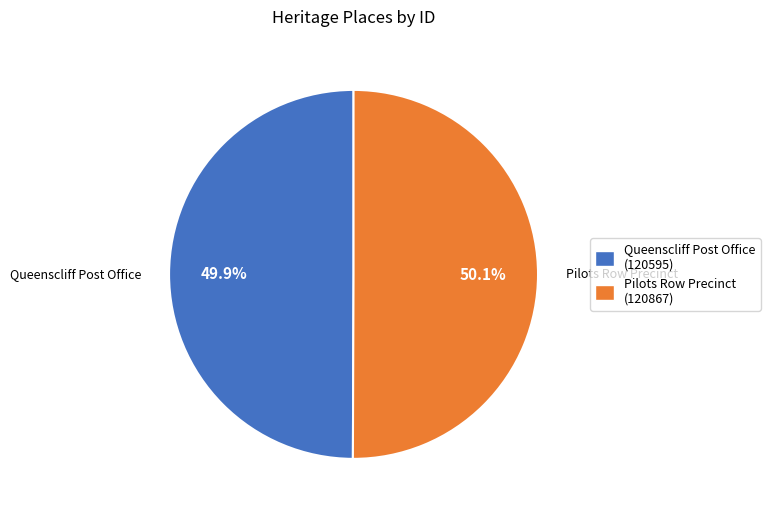

What is the ratio of the value at Queenscliff Post Office to the value at Pilots Row Precinct?

1.0